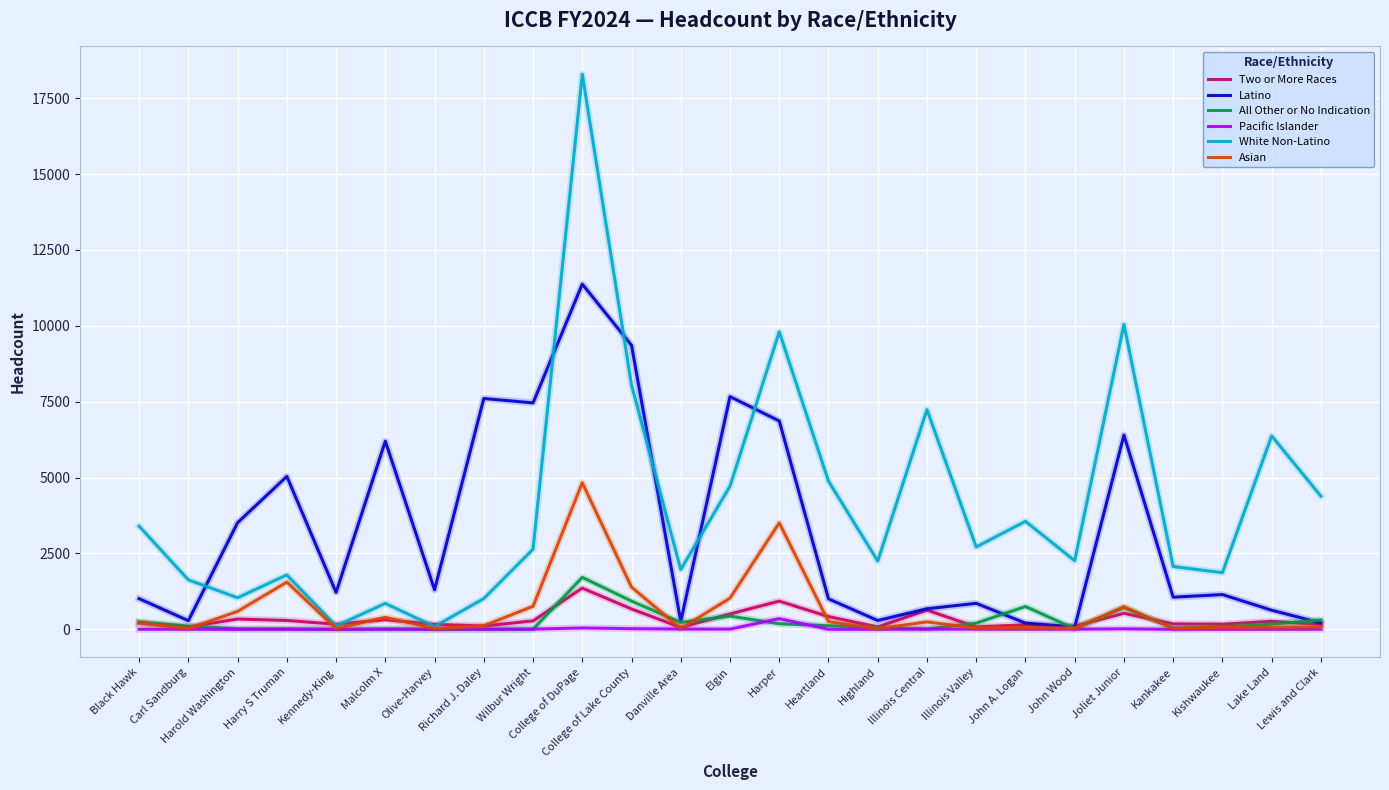

Between Harper and Lewis and Clark, which series saw the biggest shift?

Latino